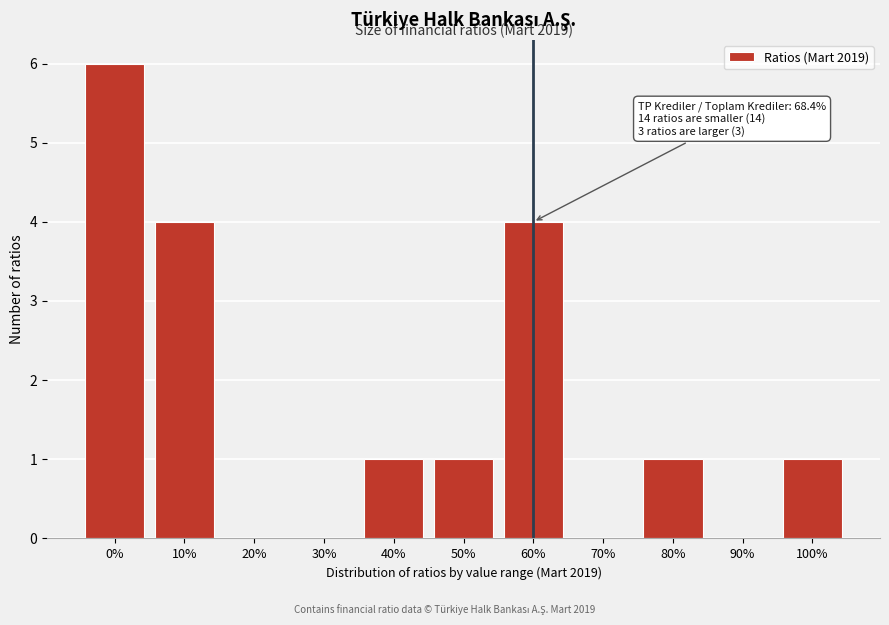

Reading left to right, transcribe all the data shown in this chart.

0%=6	10%=4	20%=0	30%=0	40%=1	50%=1	60%=4	70%=0	80%=1	90%=0	100%=1